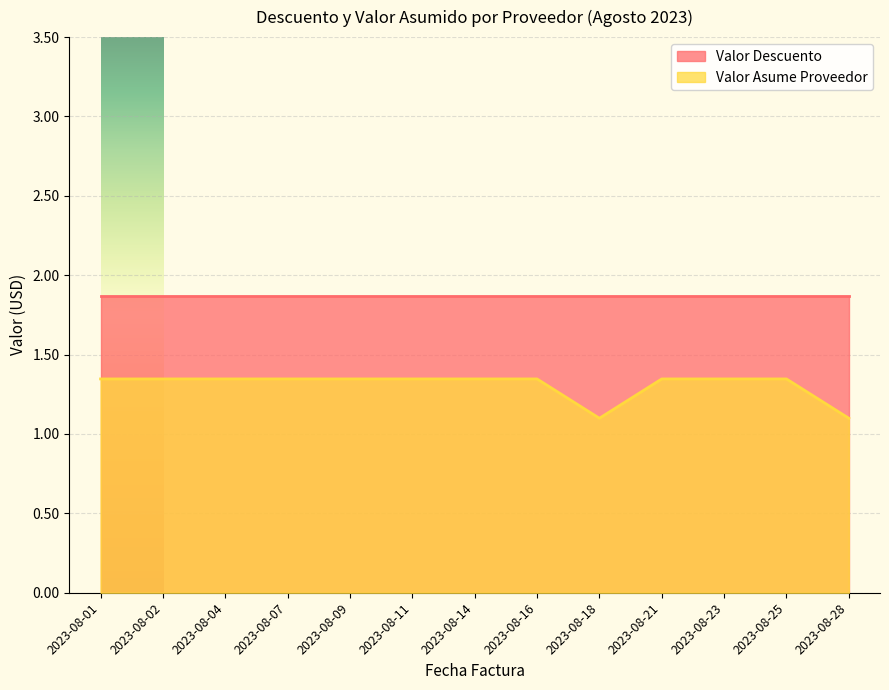

Count the number of data series in this chart.

2